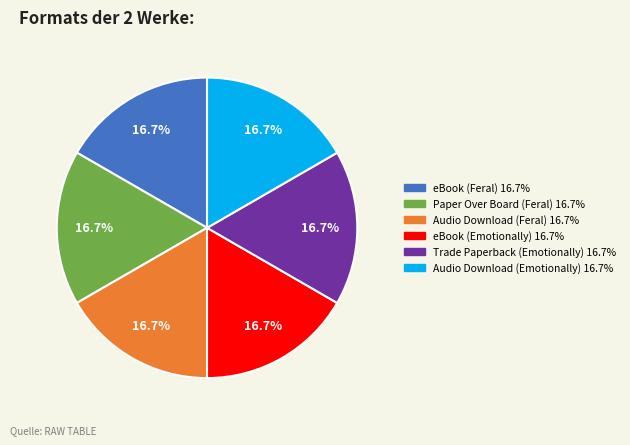

How many slices are in this pie chart?

6